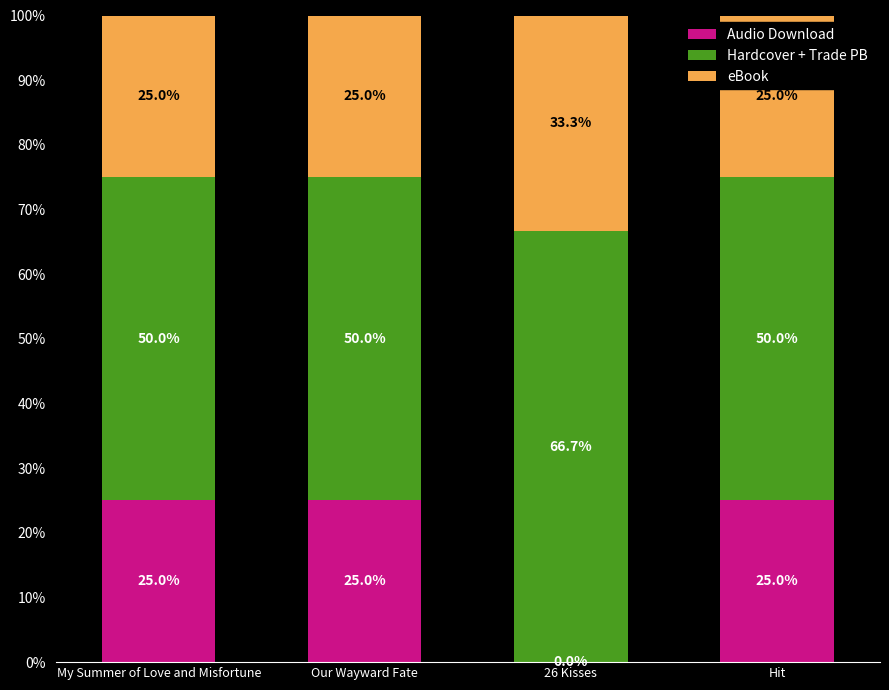

The Audio Download series shows 32.9 at My Summer of Love and Misfortune. True or false?

False